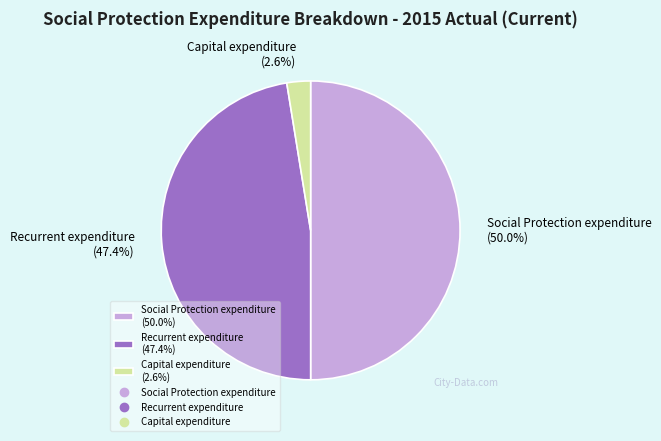

Approximately how many times larger is the value at Social Protection expenditure (50.0%) compared to Recurrent expenditure (47.4%)?

1.1